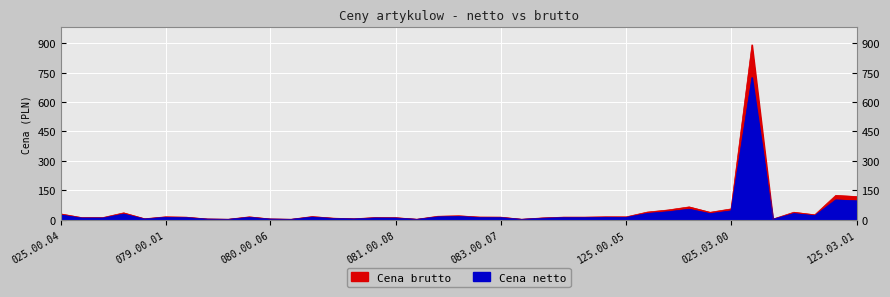

Is the value of Cena netto at 120.00.05 greater than the value of Cena brutto at 081.00.08?

No